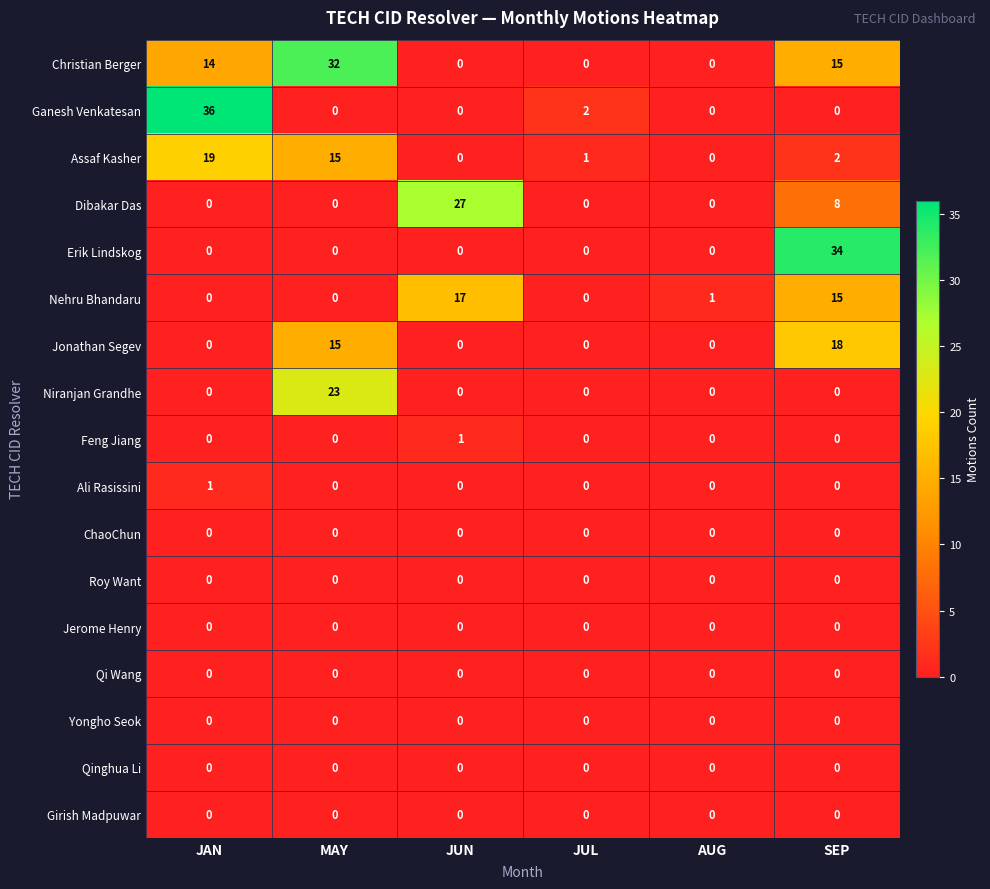

What is the average value of the Nehru Bhandaru series?

6